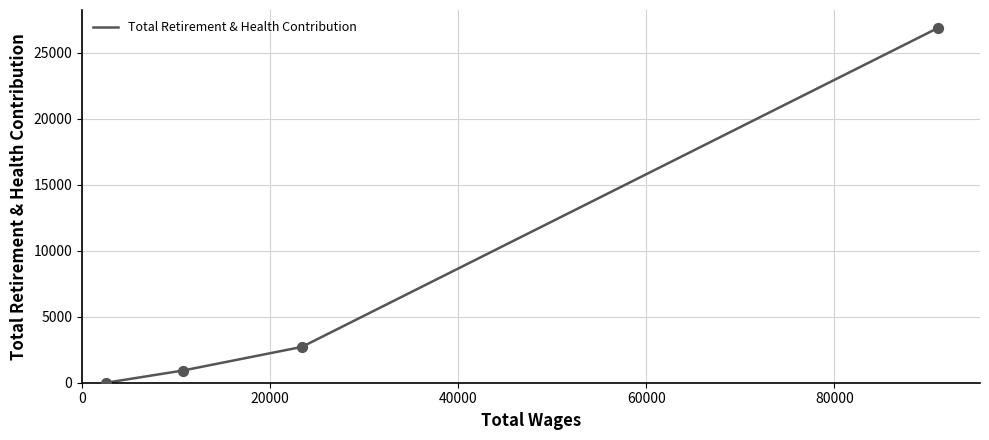

True or false: the data has more than 2 interior local peaks.

False